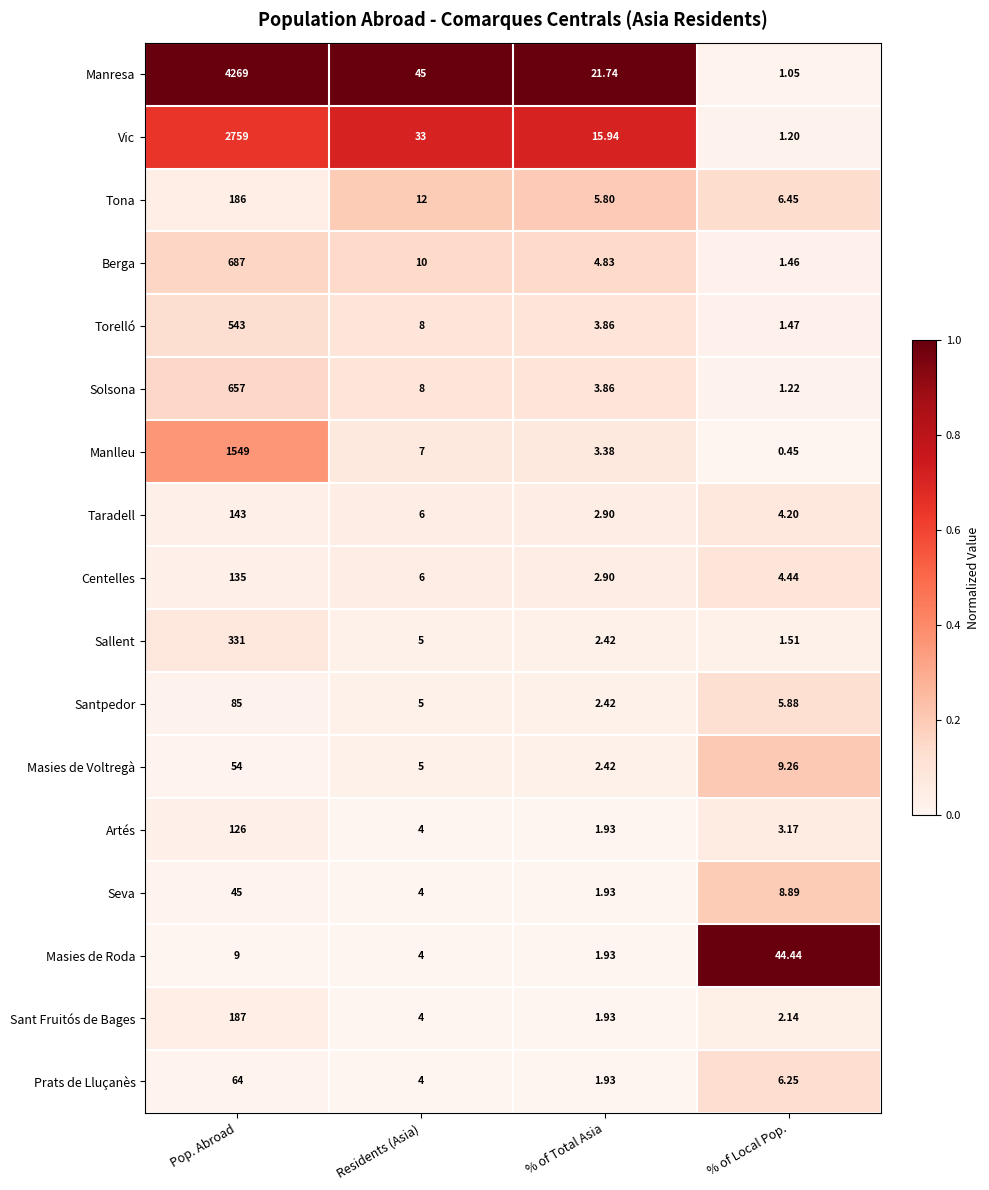

At which category is the sum across all series the highest?

Pop. Abroad